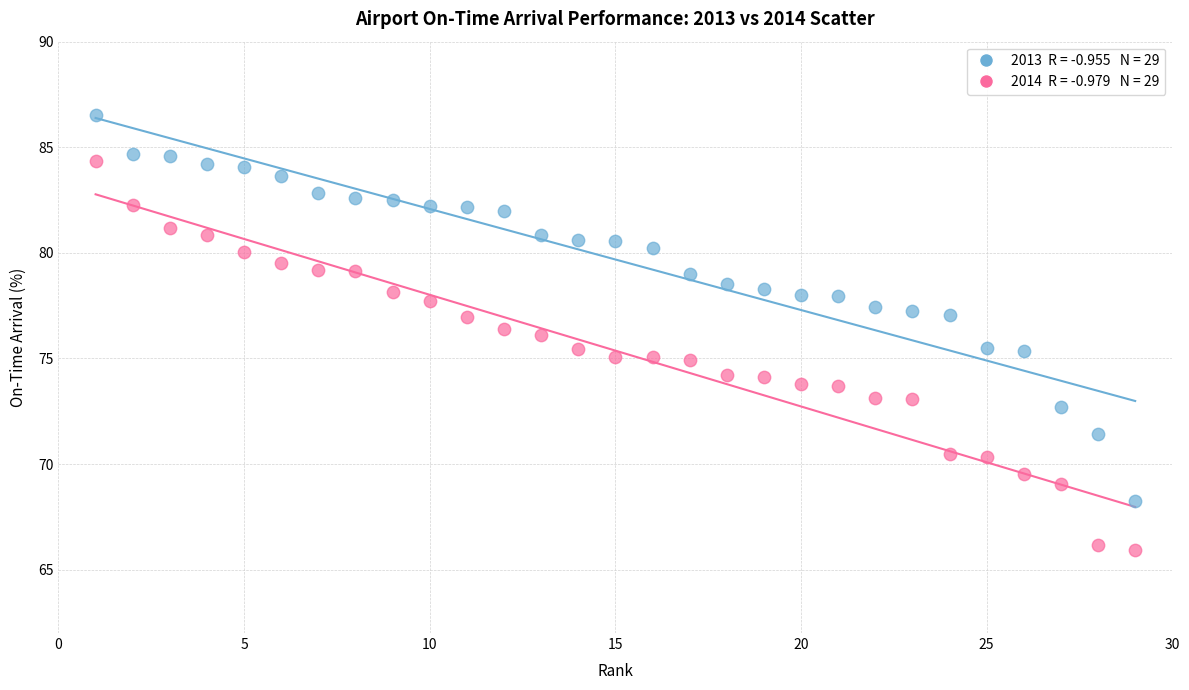

Across all data points, what is the range of X values (max minus min)?

28.0